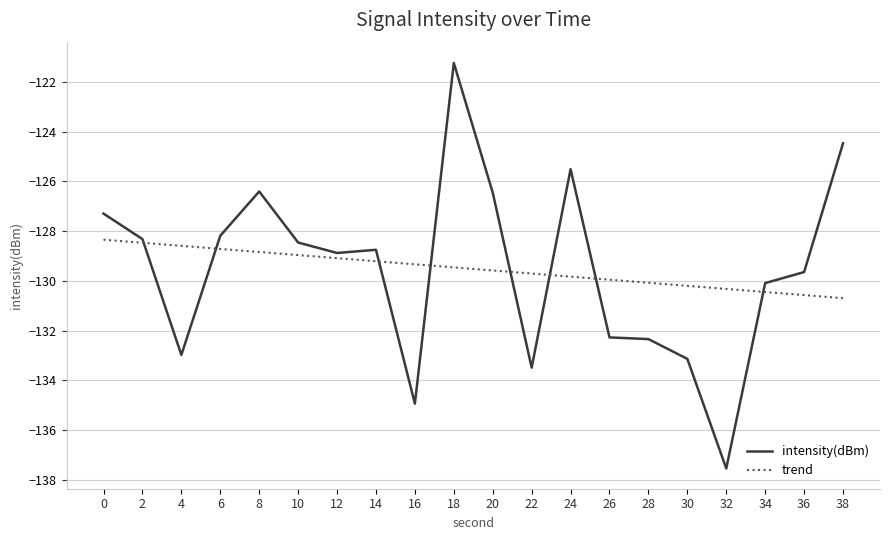

How many lines are shown in the chart?

2